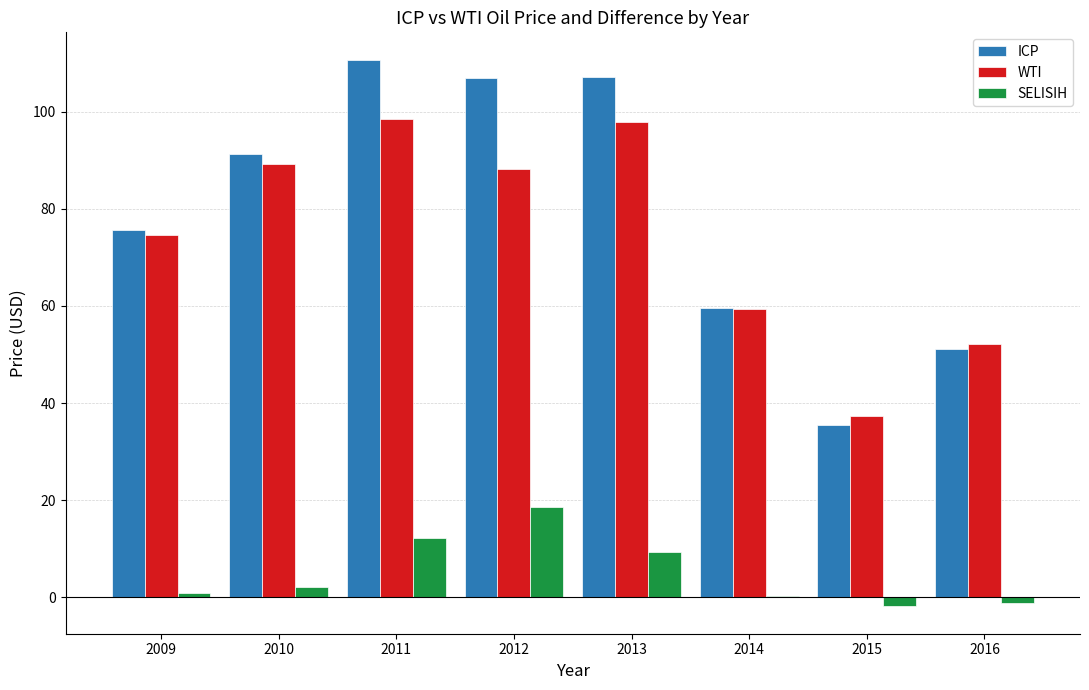

The value of WTI at 2014 is 59.3. True or false?

True